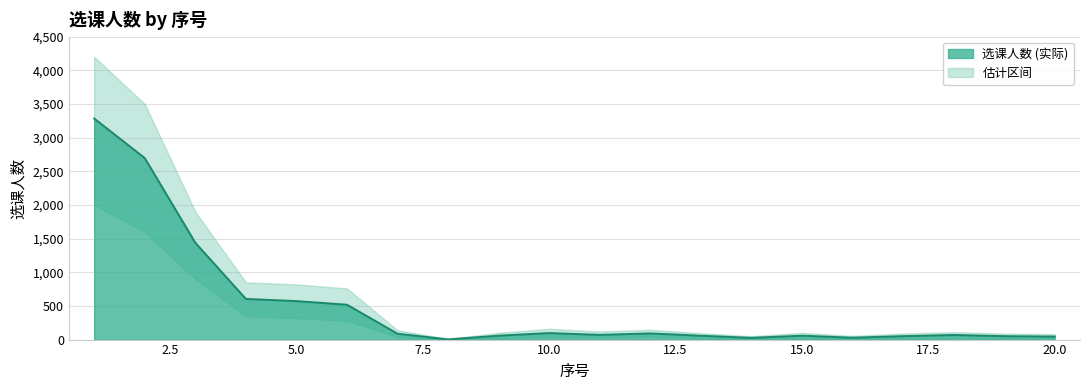

Where does the data first go above 70?

1